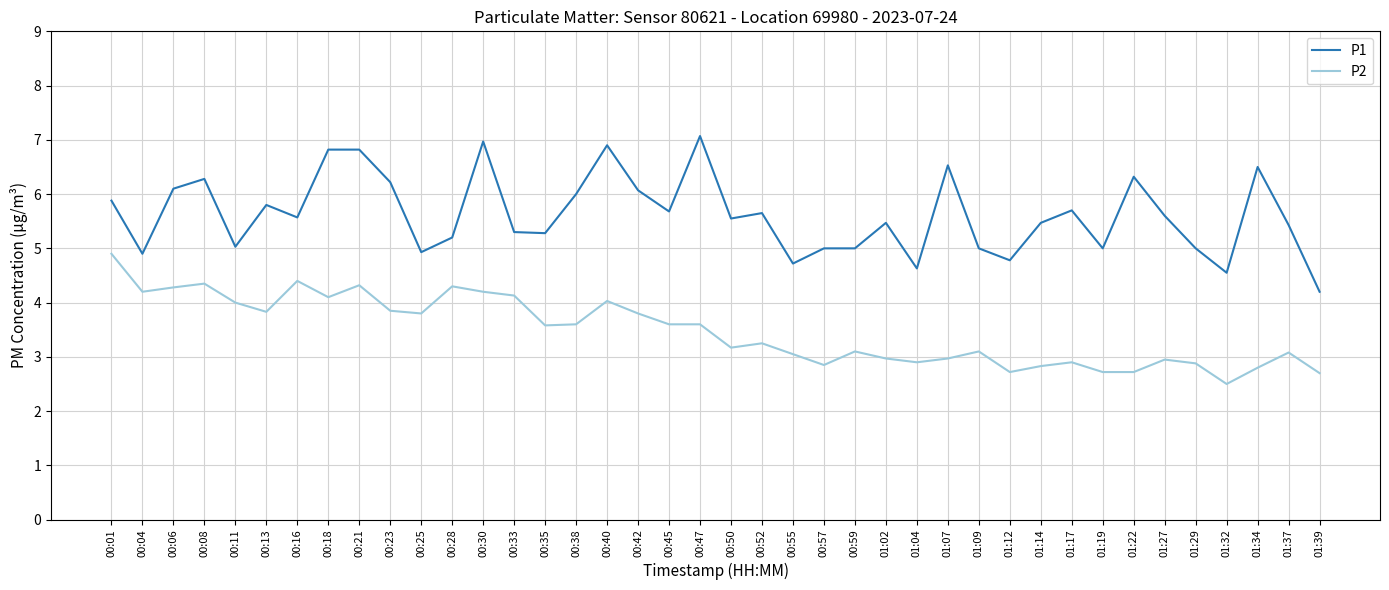

How many categories are shown in the chart?

40